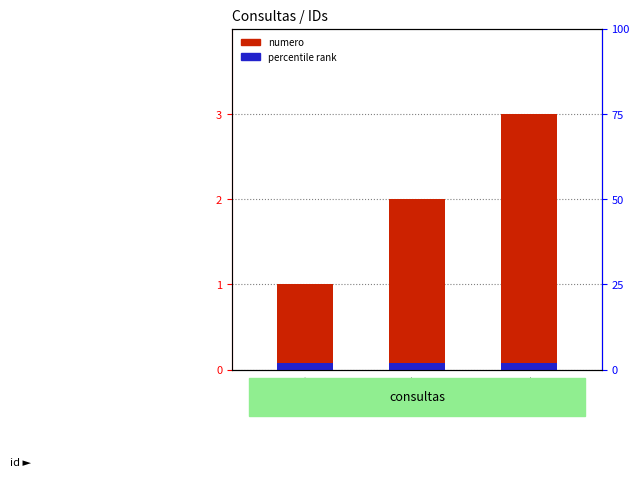

List the labels in order of value, largest first.

40912, 40907, 40718